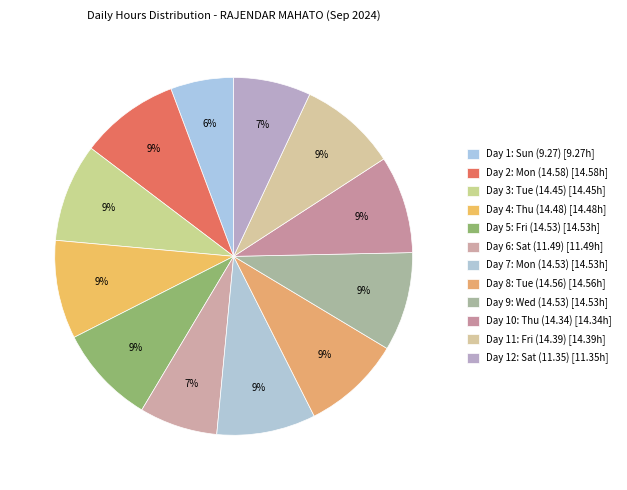

To the nearest percent, what is the difference between the largest and smallest slice percentages?

3%